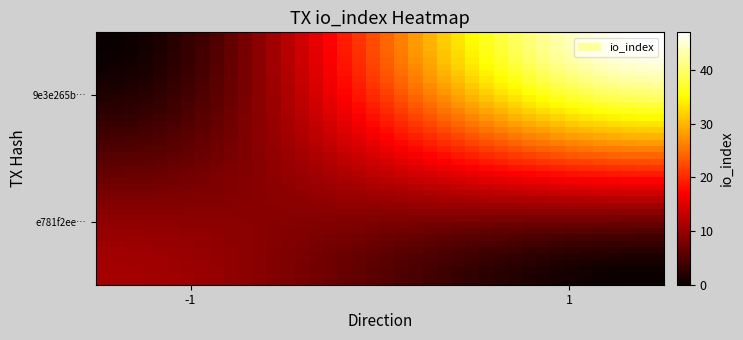

How many distinct data groups are displayed?

40